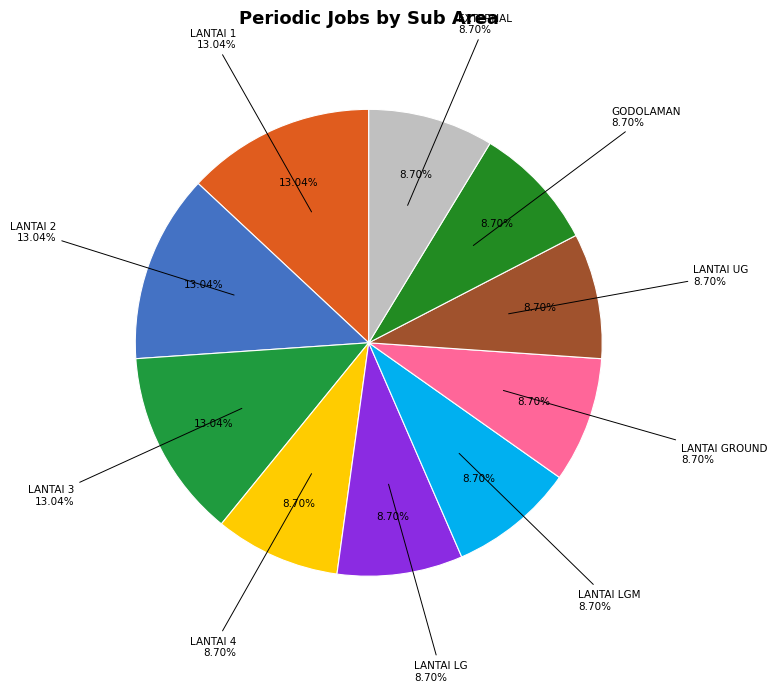

What is the largest slice in the pie chart?

LANTAI 1